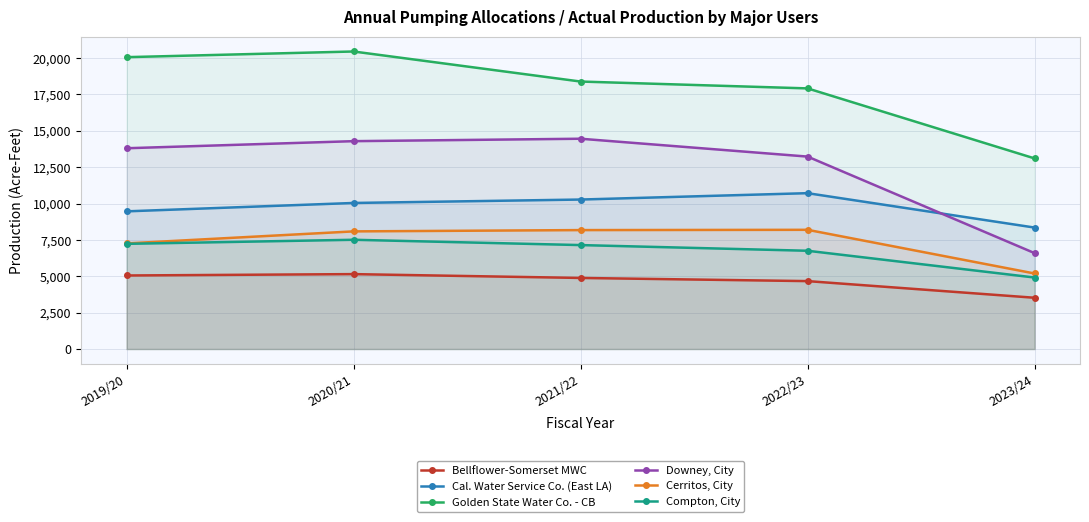

Rank the series by their maximum value, from lowest to highest.

Bellflower-Somerset MWC, Compton, City, Cerritos, City, Cal. Water Service Co. (East LA), Downey, City, Golden State Water Co. - CB